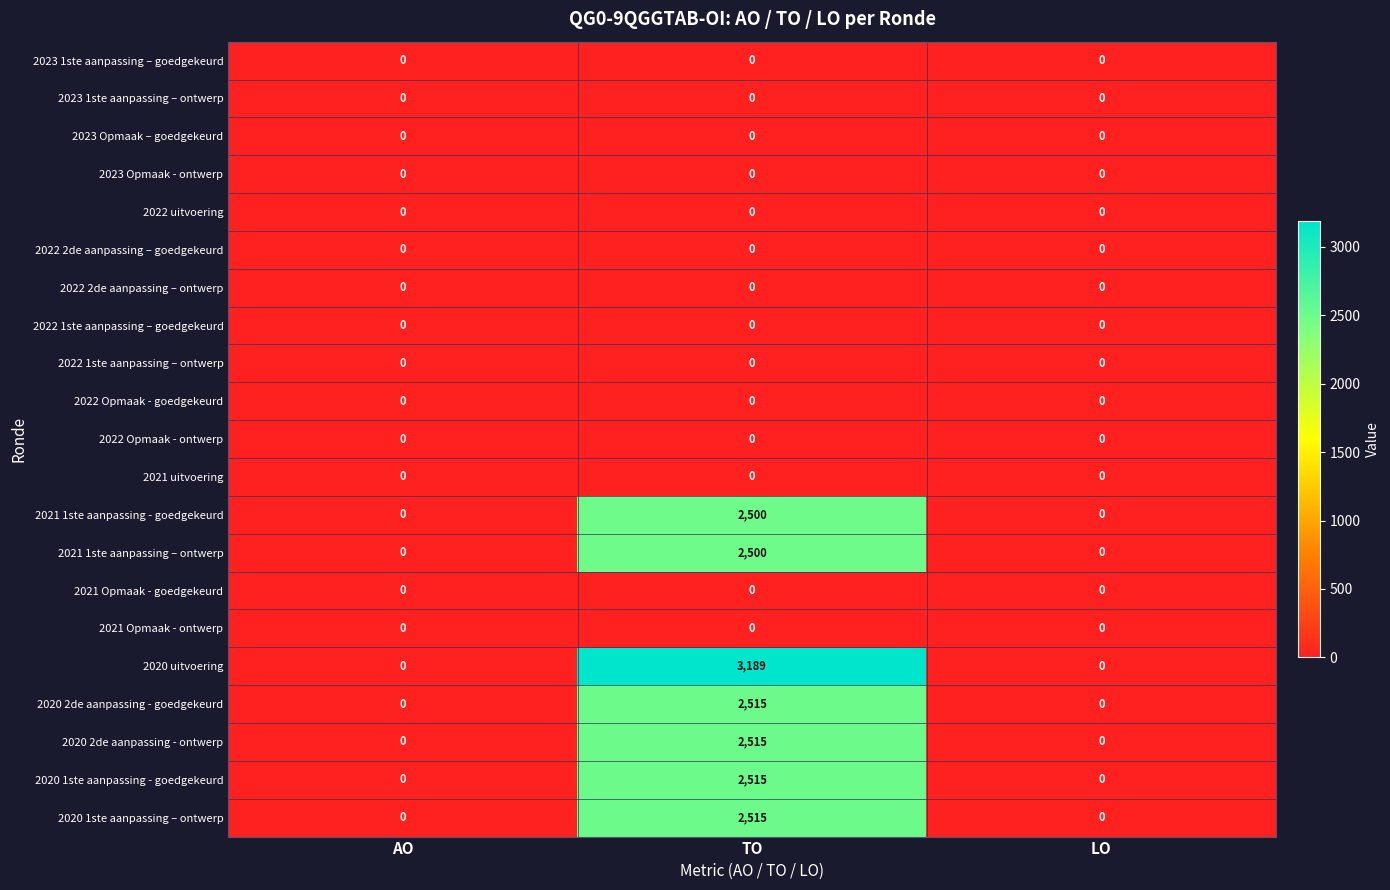

What is the sum of the 2020 uitvoering values at TO and AO?

3189